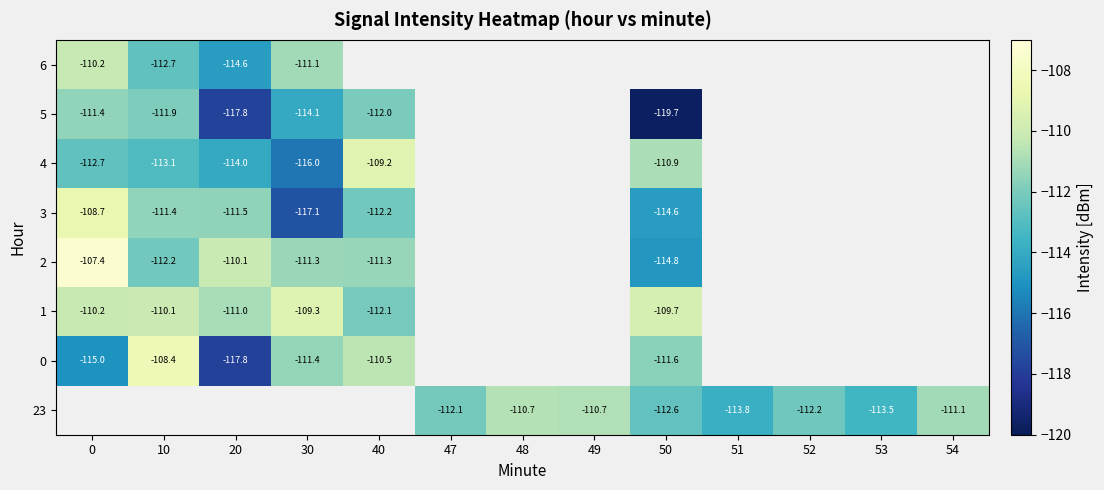

The value of 1 at 10 is -161.1. True or false?

False